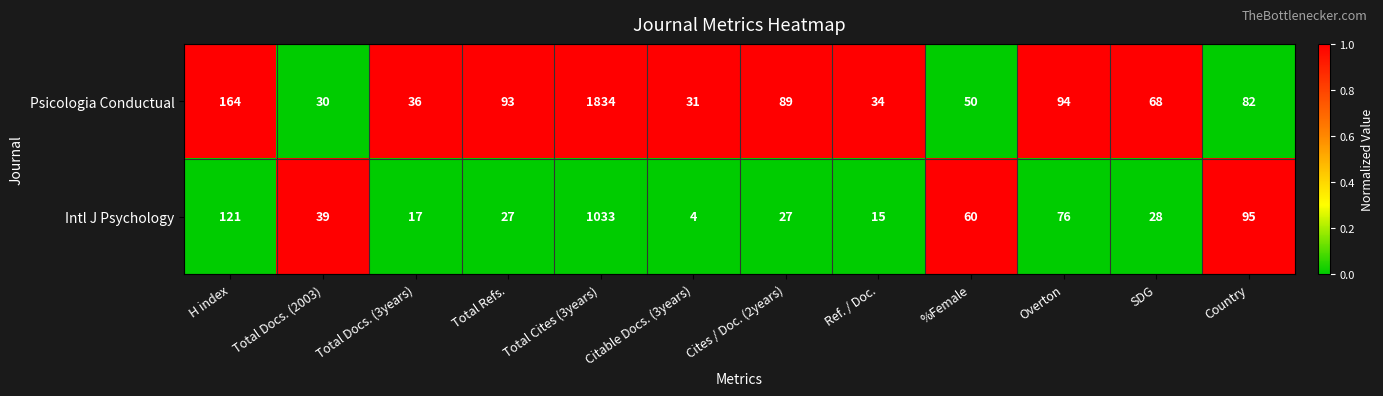

Which series has the widest spread of values?

Psicologia Conductual